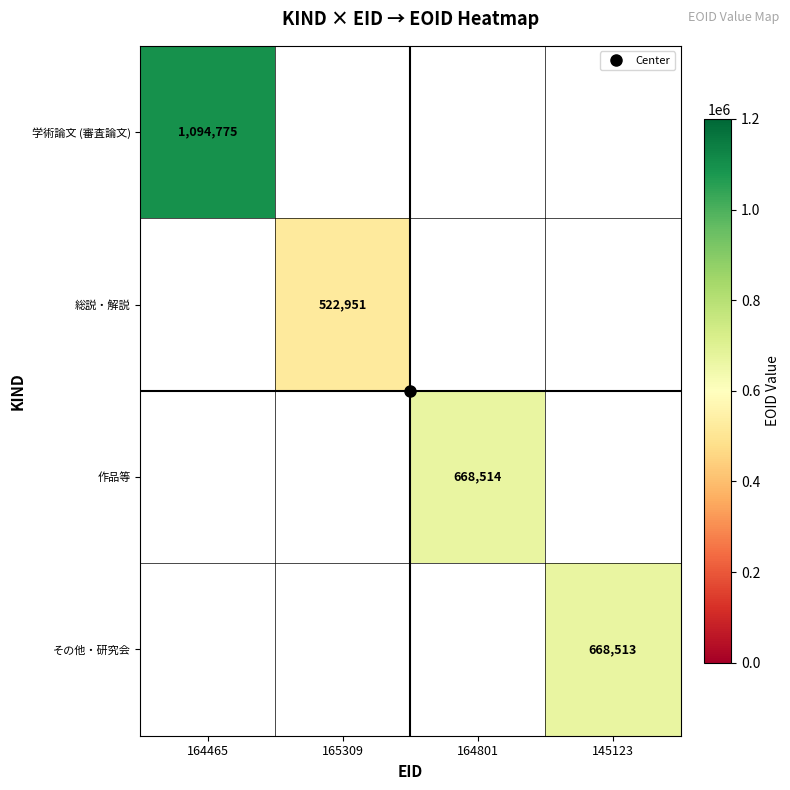

The 作品等 series shows 668514.0 at 164801. True or false?

True